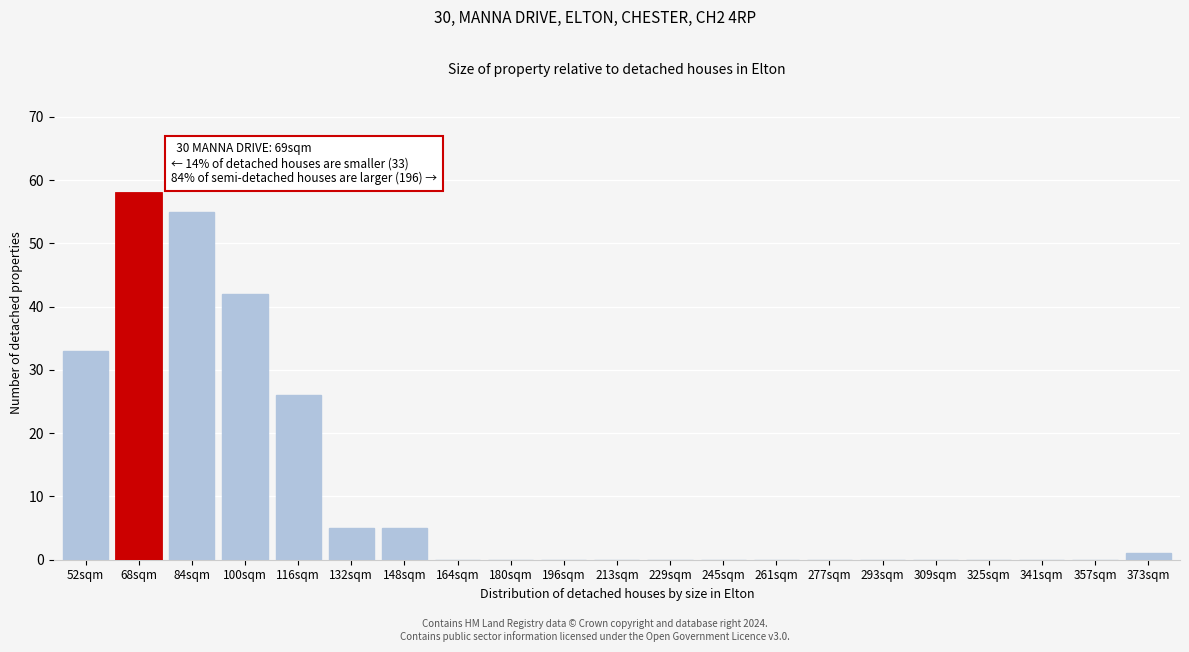

Reading right to left, transcribe all the data shown in this chart.

373sqm=1	357sqm=0	341sqm=0	325sqm=0	309sqm=0	293sqm=0	277sqm=0	261sqm=0	245sqm=0	229sqm=0	213sqm=0	196sqm=0	180sqm=0	164sqm=0	148sqm=5	132sqm=5	116sqm=26	100sqm=42	84sqm=55	68sqm=58	52sqm=33